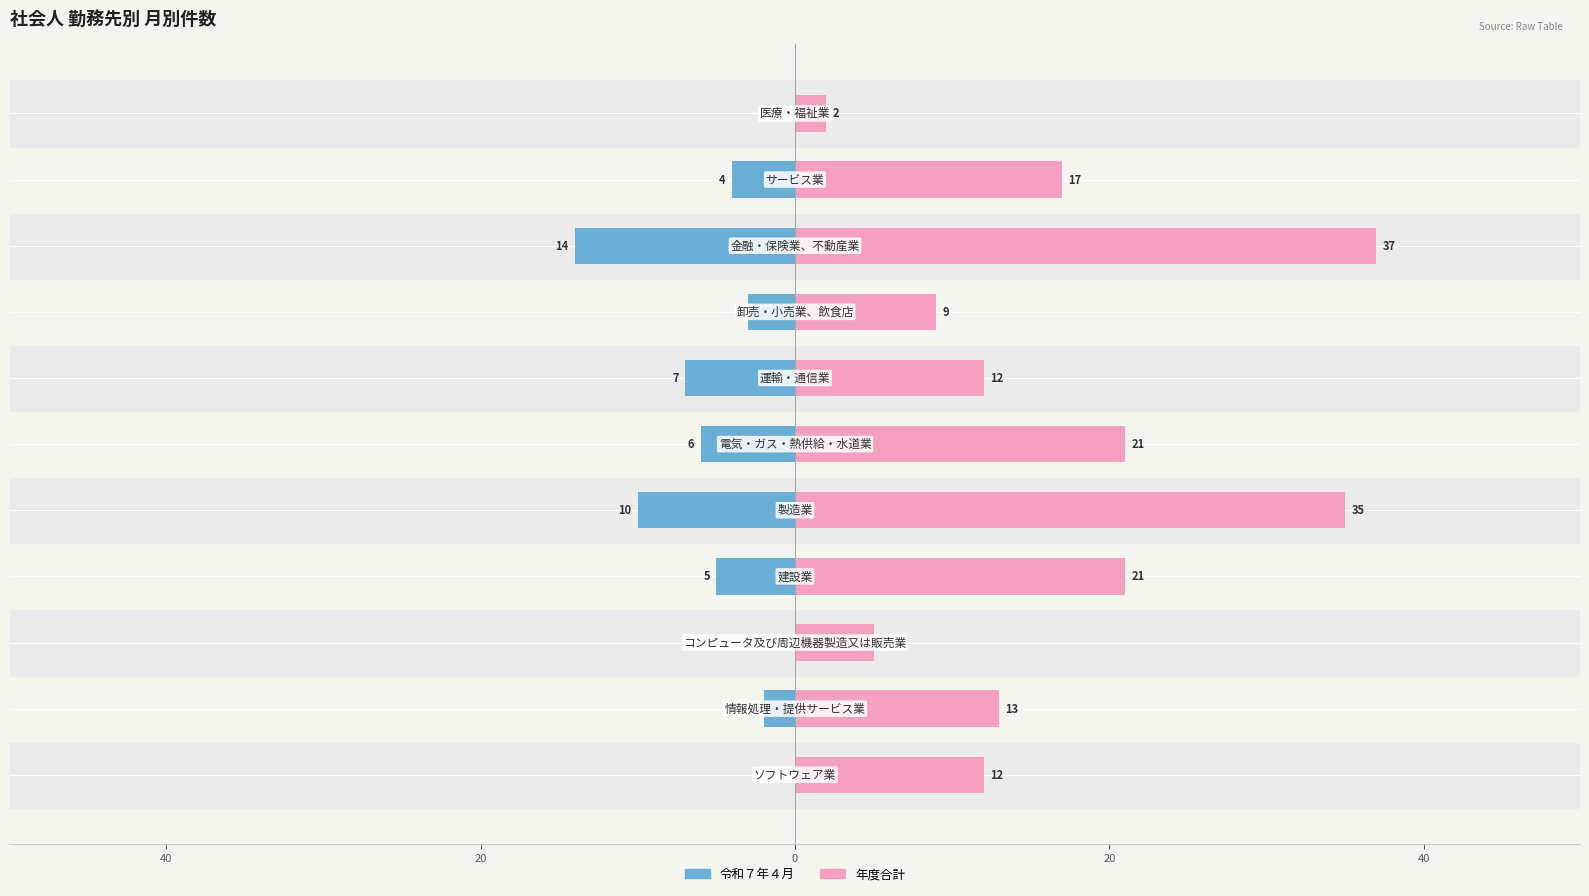

At how many categories does at least one series exceed 24?

2